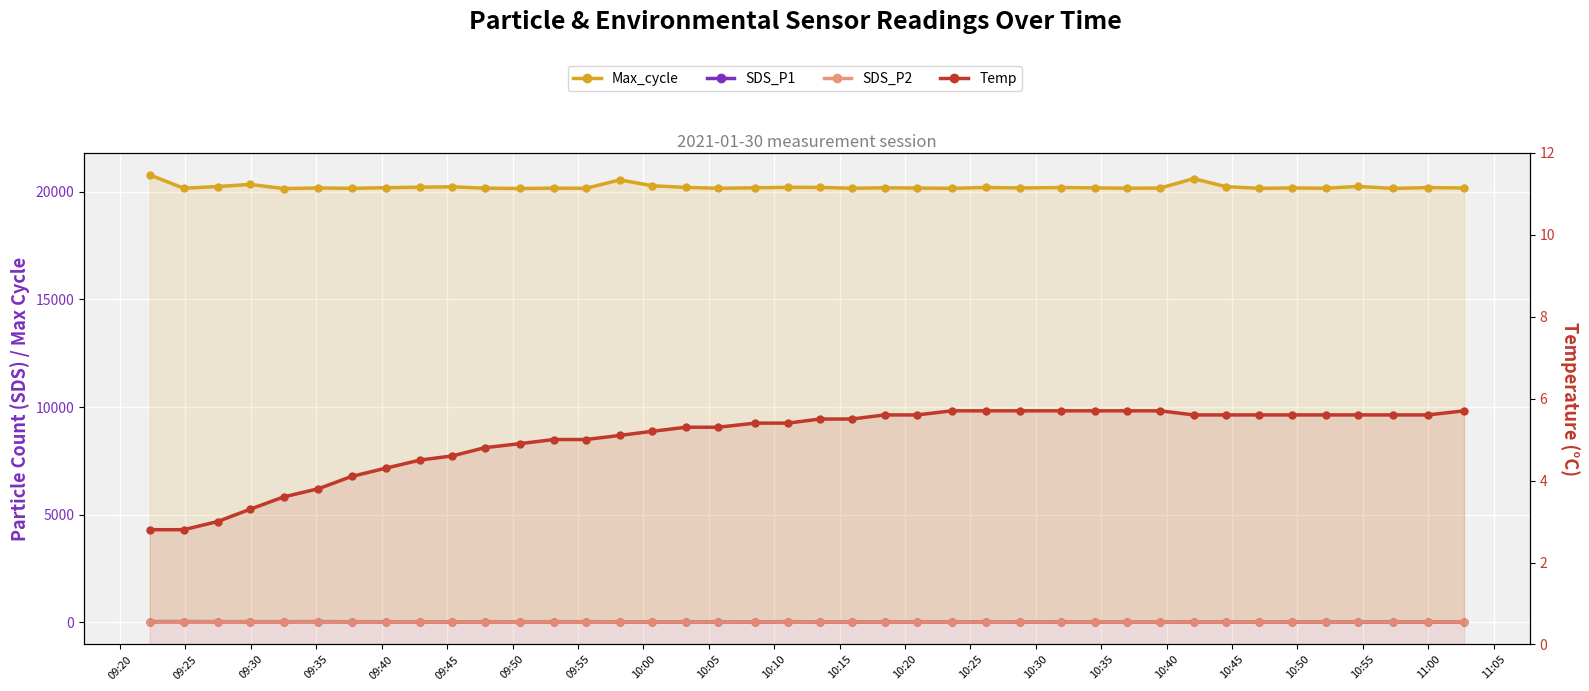

Count the number of categories in the chart.

40